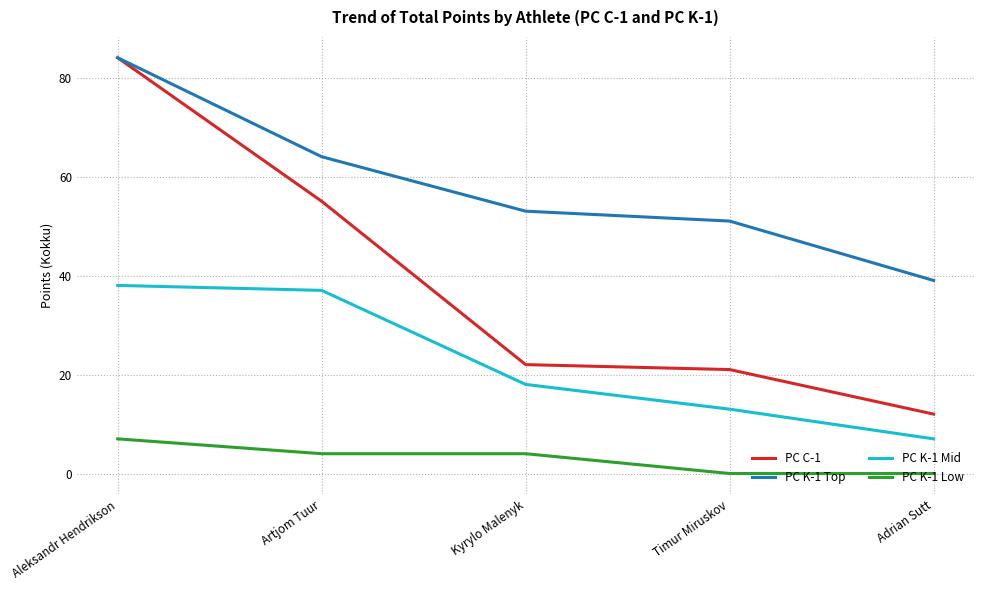

How many series are shown in this chart?

4